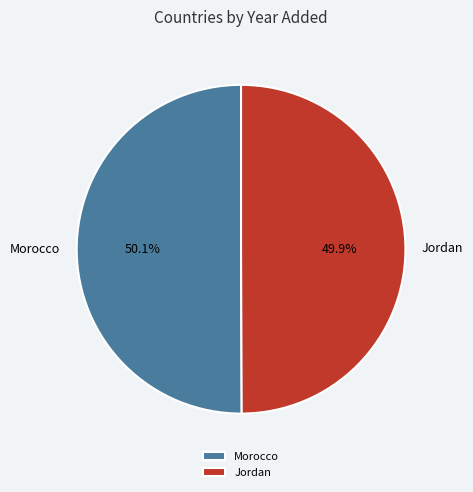

How many segments does this pie chart have?

2